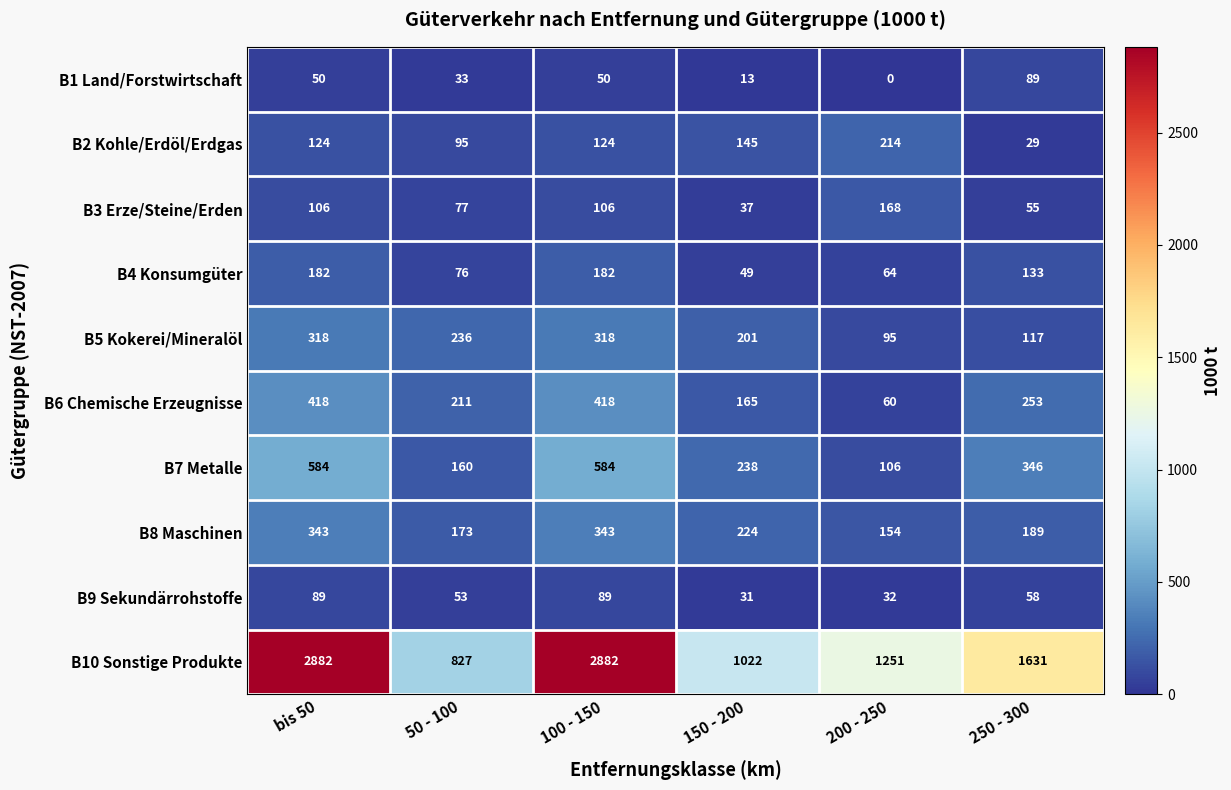

Which series has the largest total across all categories?

B10 Sonstige Produkte